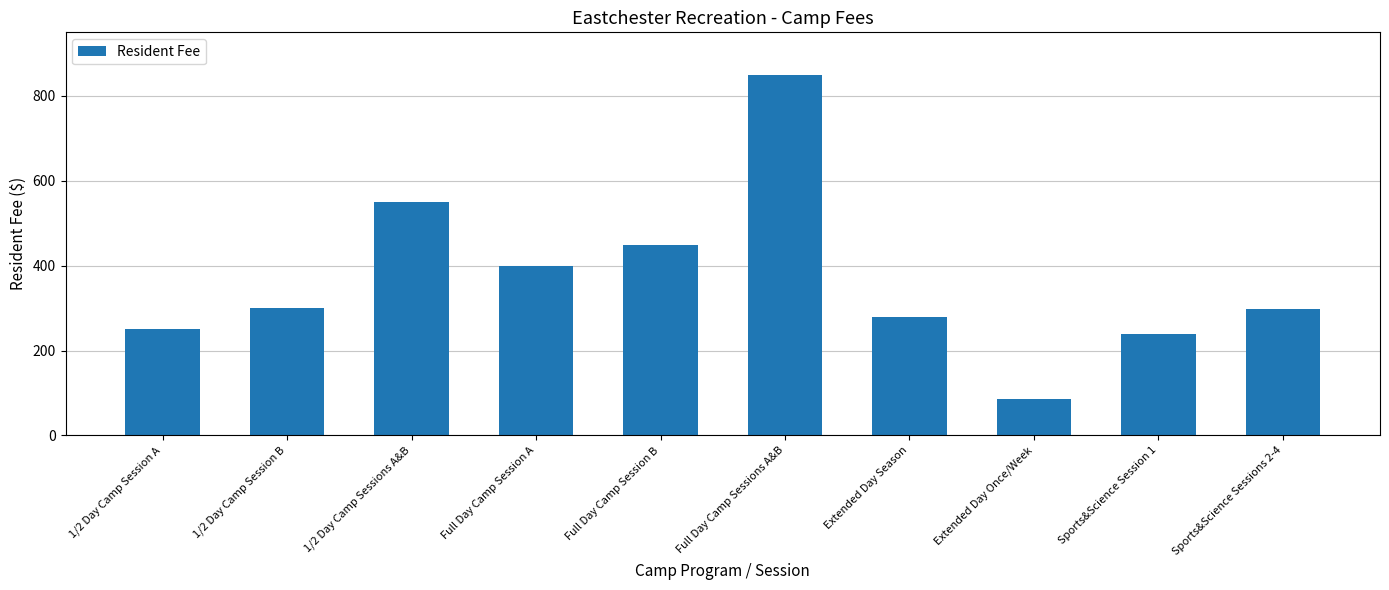

What position from the left is Extended Day Once/Week?

8